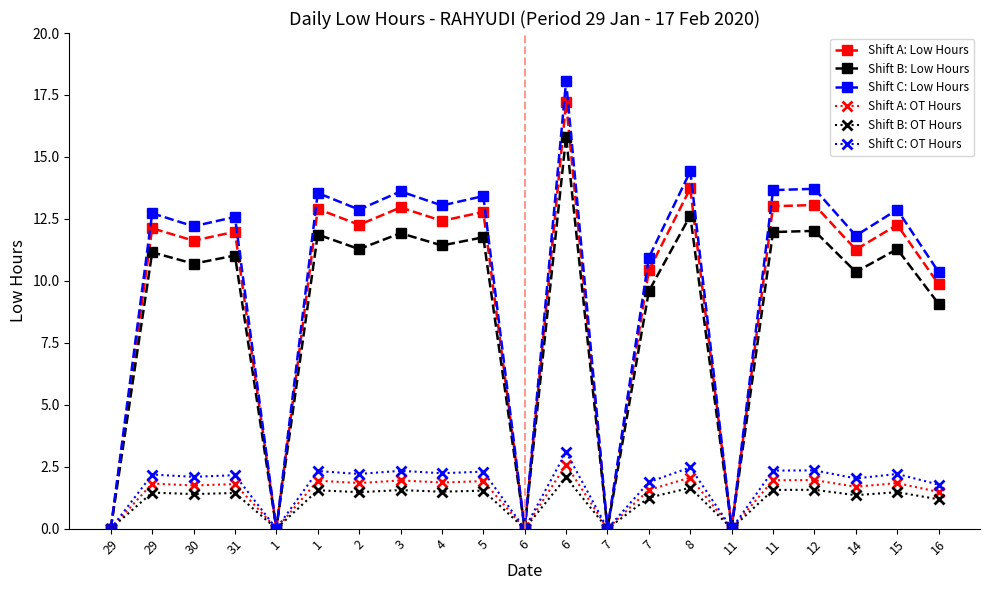

At which label is Shift B: Low Hours closest to 7?

16